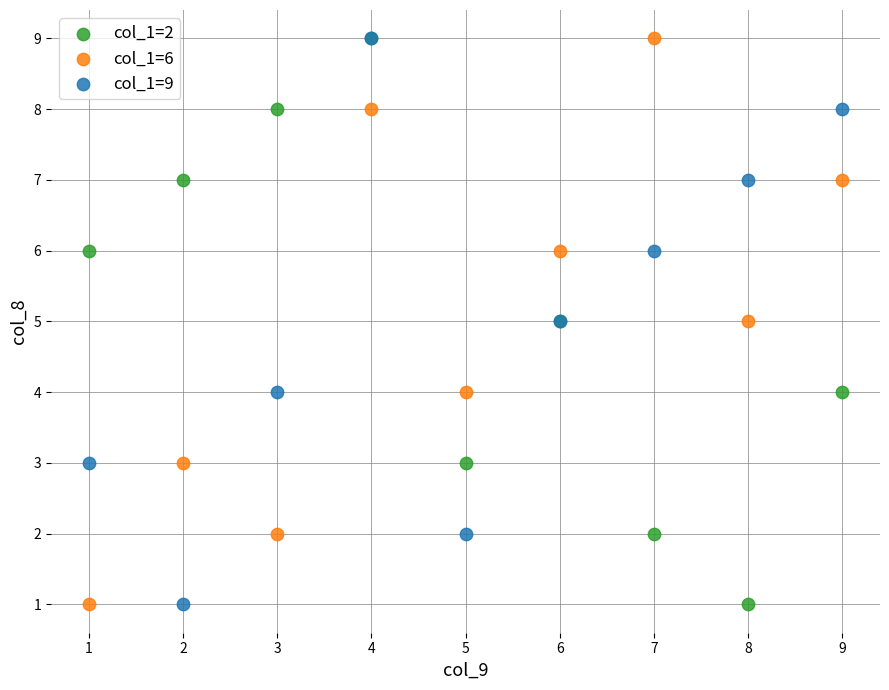

What are all the series names shown in the legend?

col_1=2, col_1=6, col_1=9